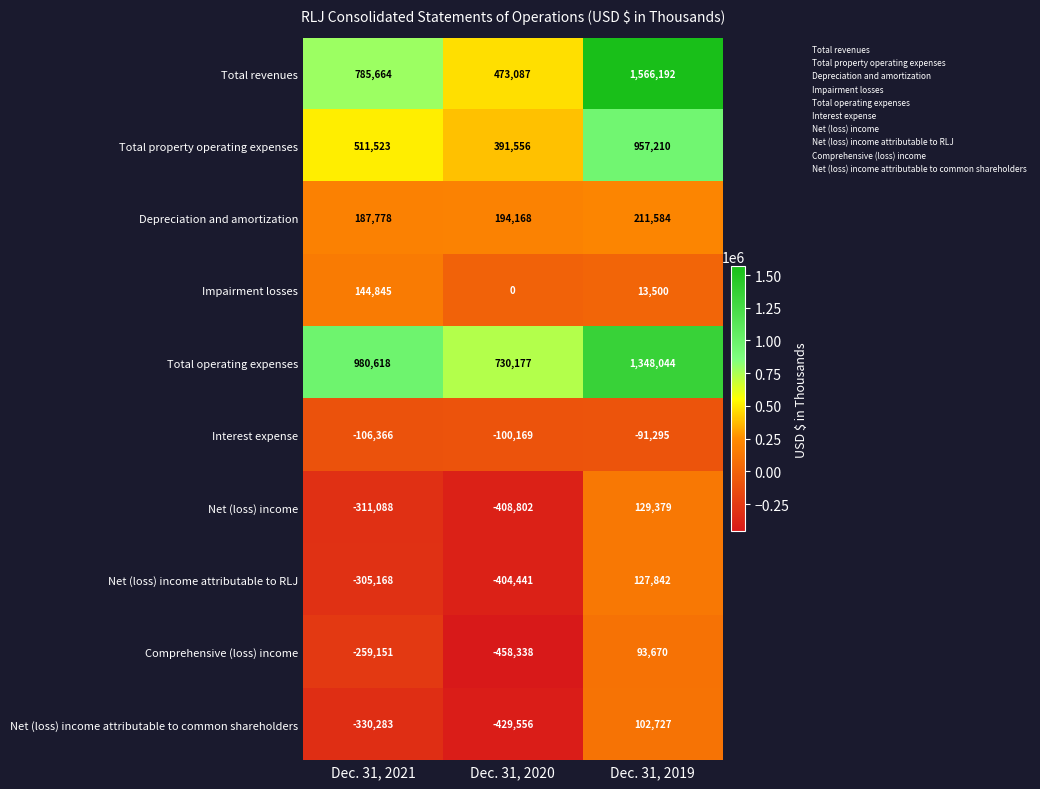

What is the difference between the maximum and second lowest values in the Total revenues series?

780528